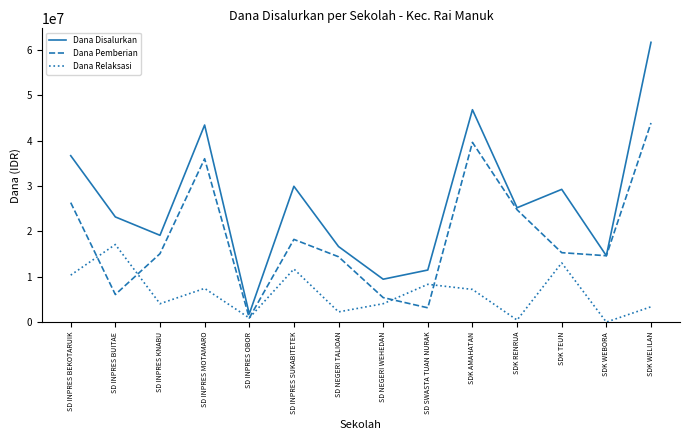

The Dana Pemberian series shows 18225000 at SD INPRES SUKABITETEK. True or false?

True